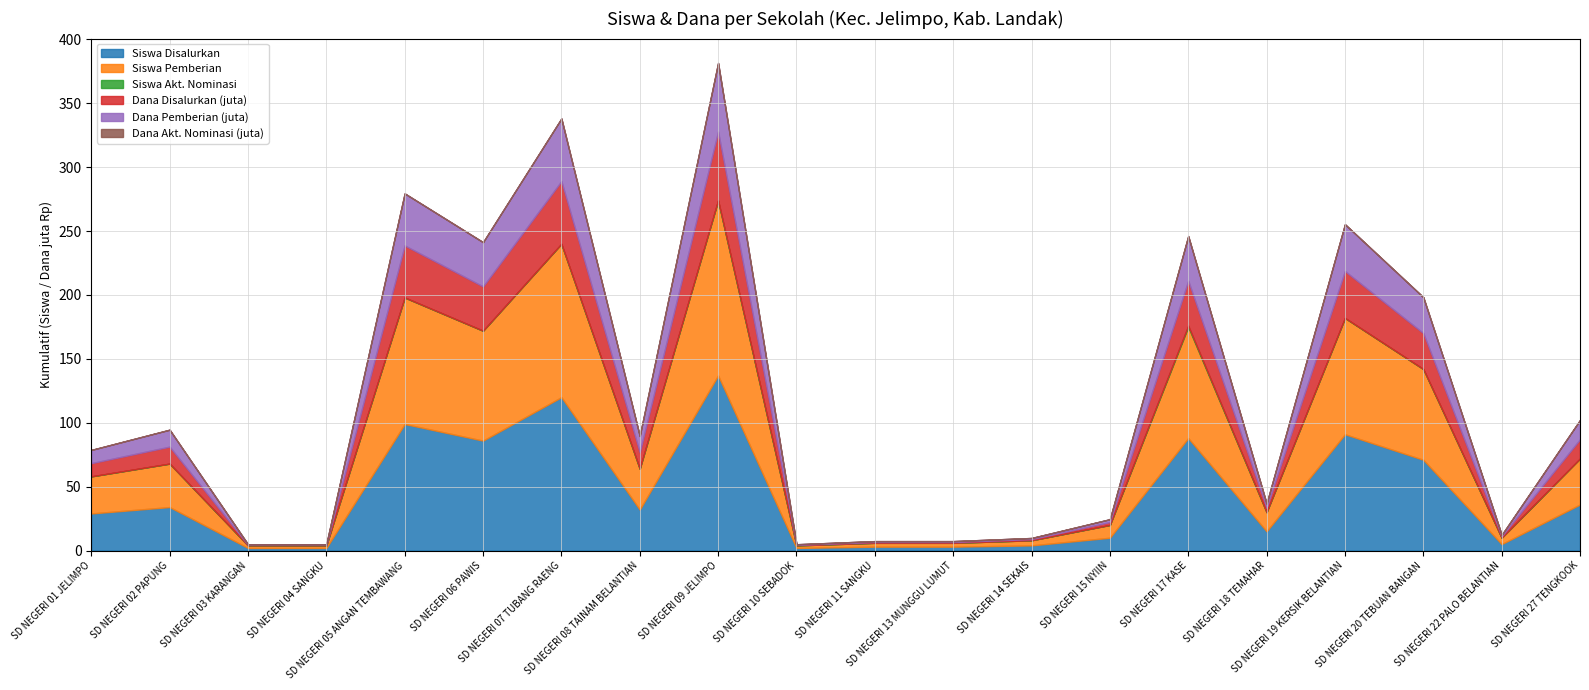

Does the chart have visible grid lines?

Yes